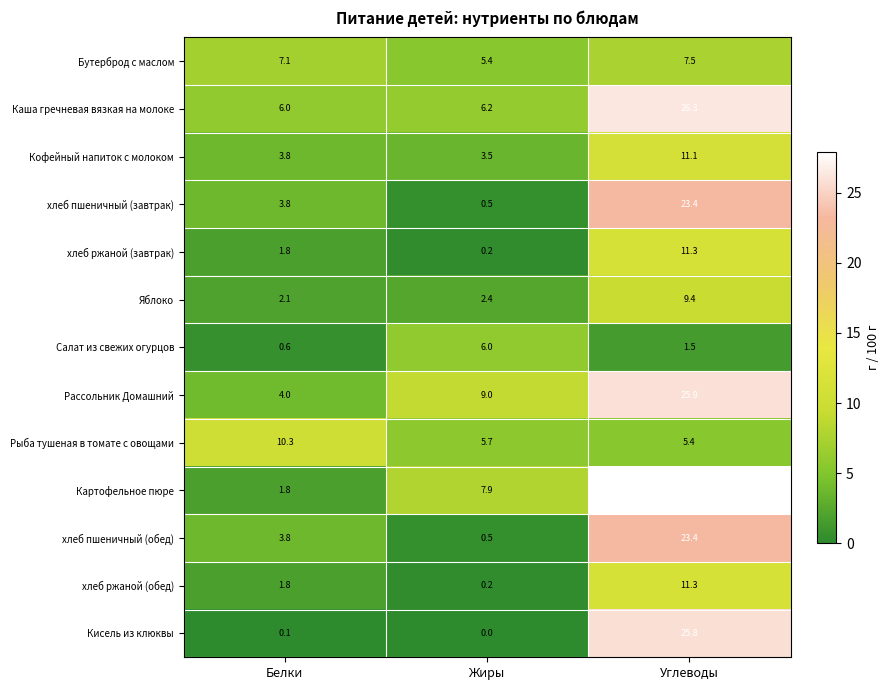

What is the difference between the maximum and second lowest values in the хлеб ржаной (обед) series?

9.5